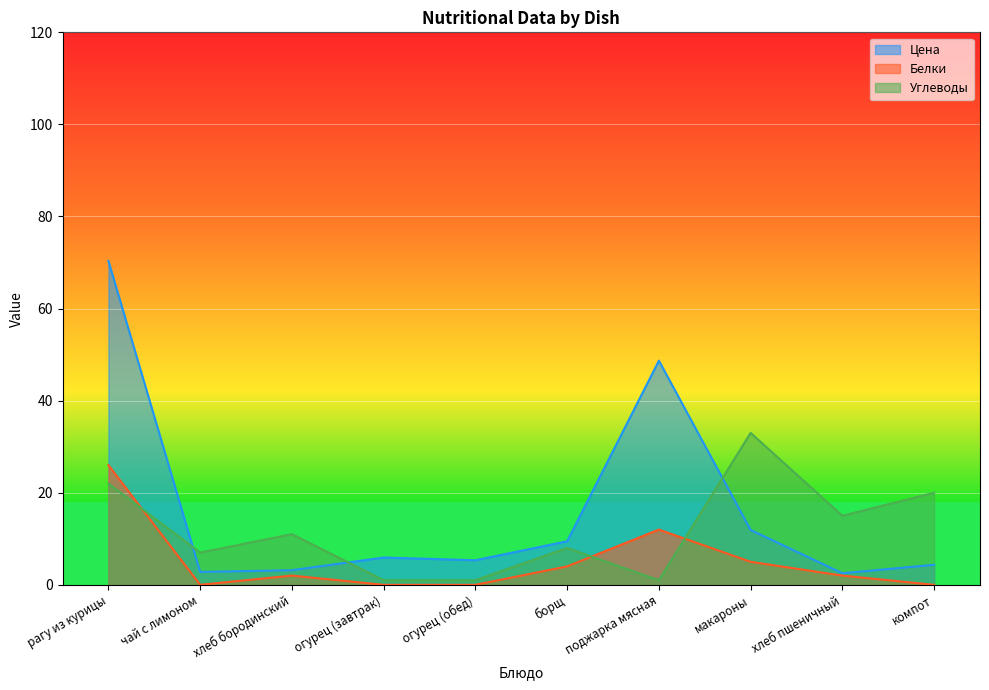

Rank the categories by Цена value from lowest to highest.

хлеб пшеничный, чай с лимоном, хлеб бородинский, компот, огурец (обед), огурец (завтрак), борщ, макароны, поджарка мясная, рагу из курицы